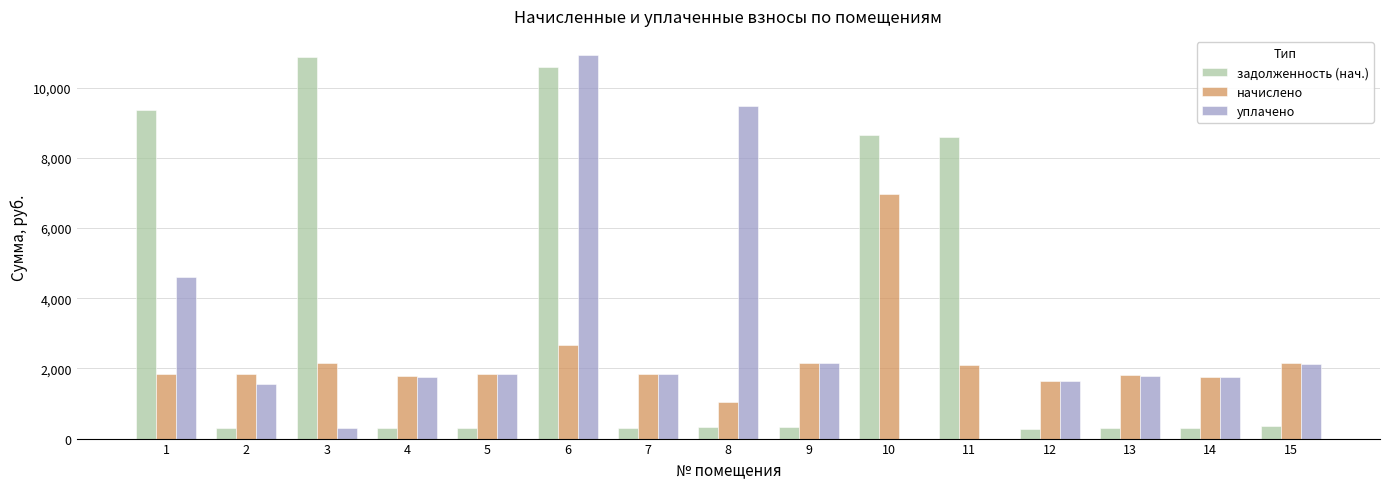

The value of уплачено at 15 is 2136.4. True or false?

True